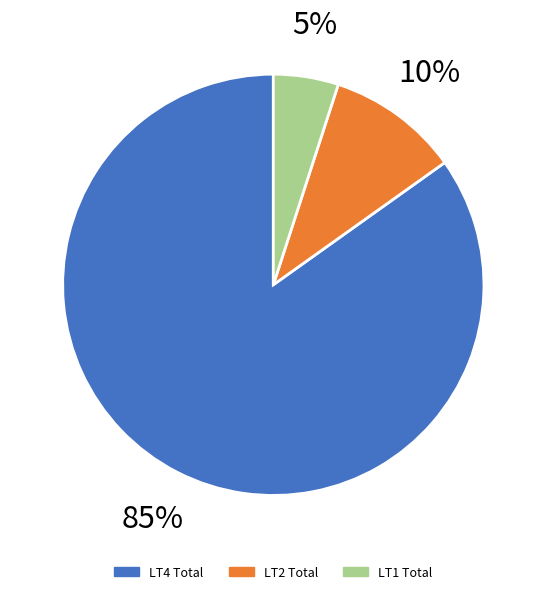

What is the largest slice in the pie chart?

LT4 Total